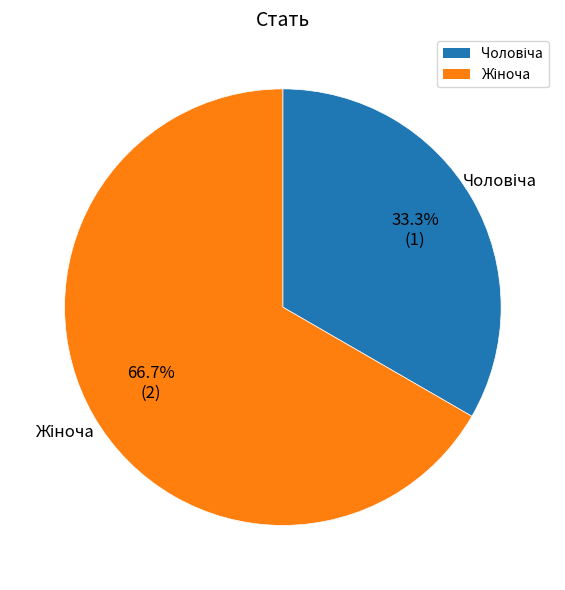

Does any single category account for the majority?

Yes